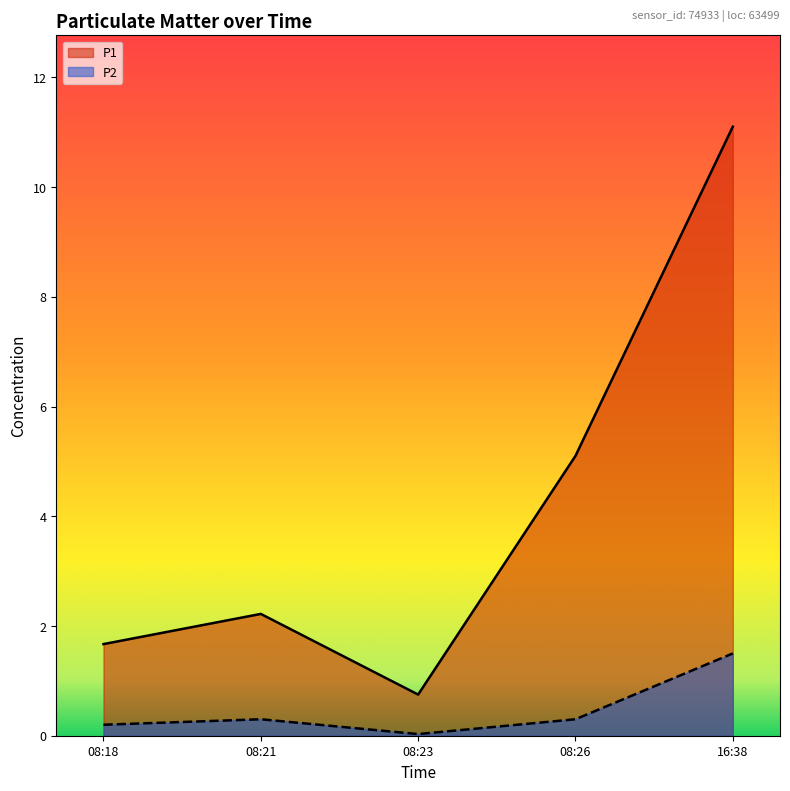

Which series has the largest range (max minus min)?

P1